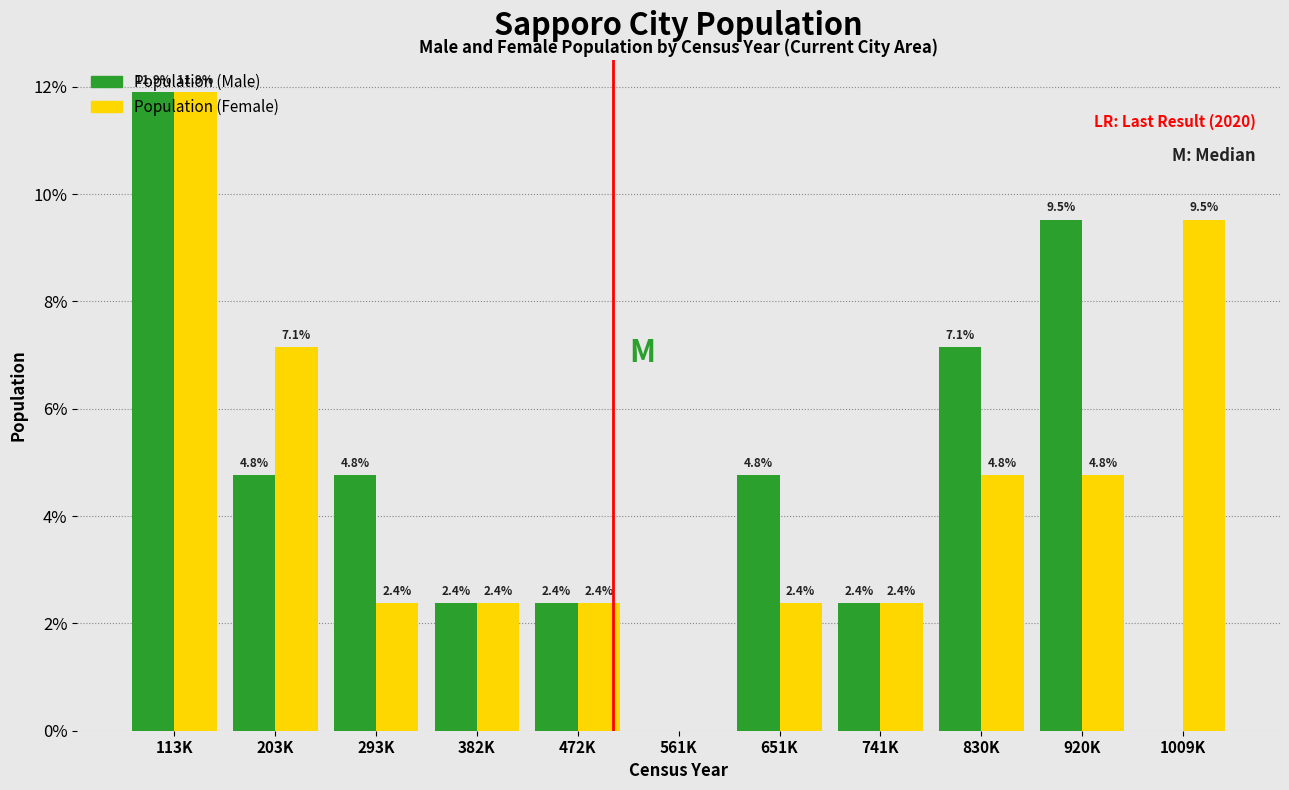

Between 293K and 920K, which series saw the biggest shift?

Population (Male)